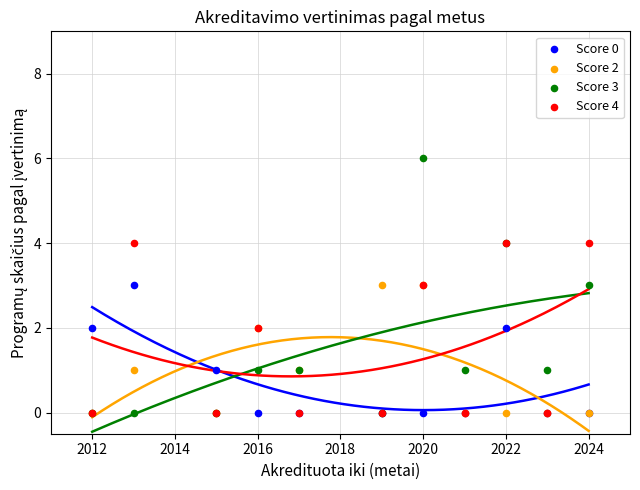

What are all the series names shown in the legend?

Score 0, Score 2, Score 3, Score 4